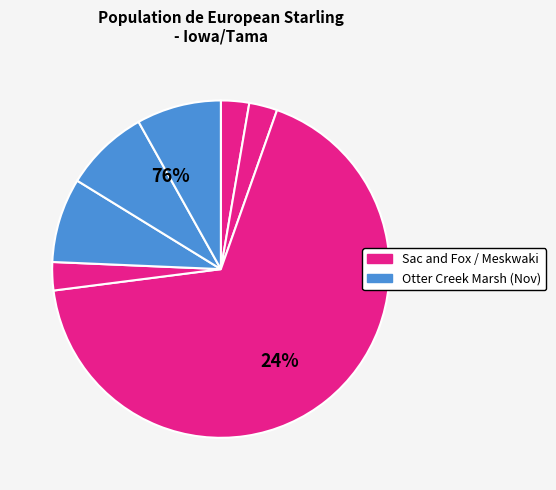

Is it true that 121918 is 8% of the pie?

True